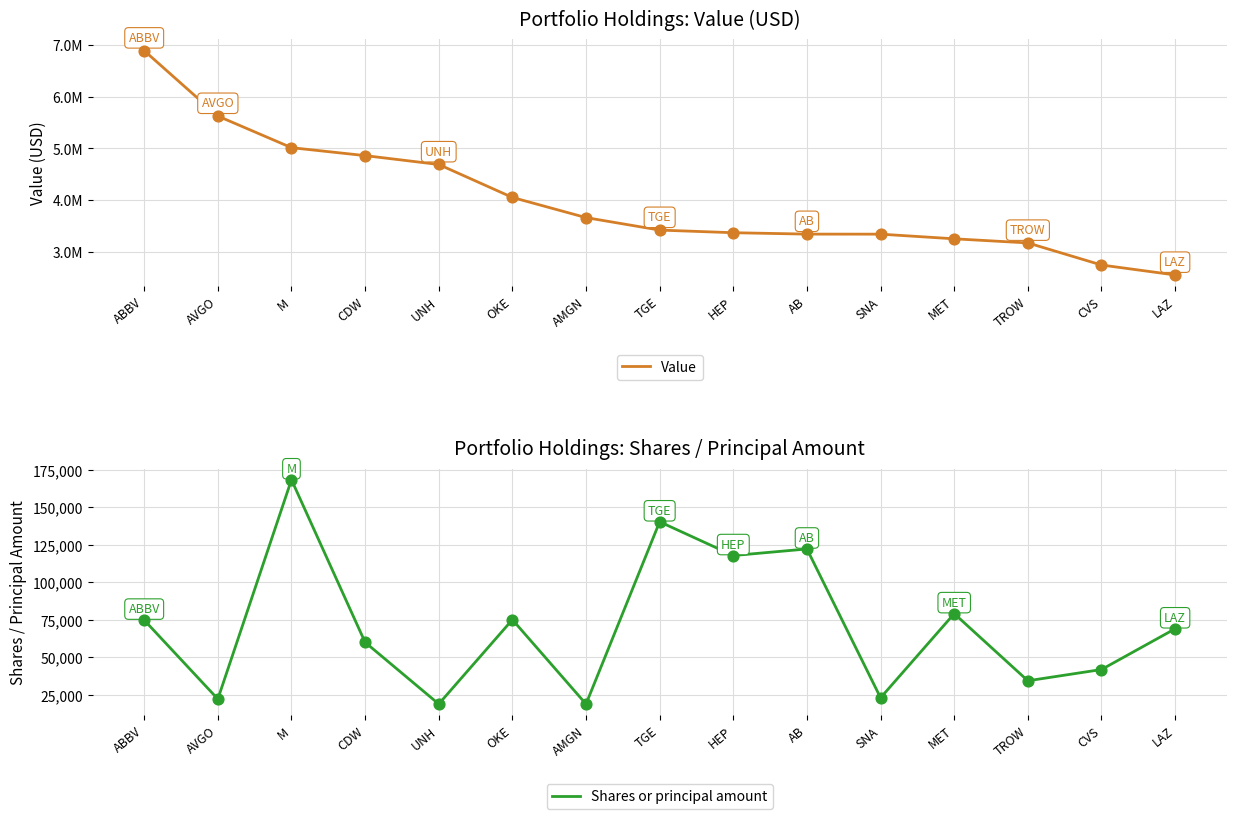

What is the total value across all series at ABBV?

6970798